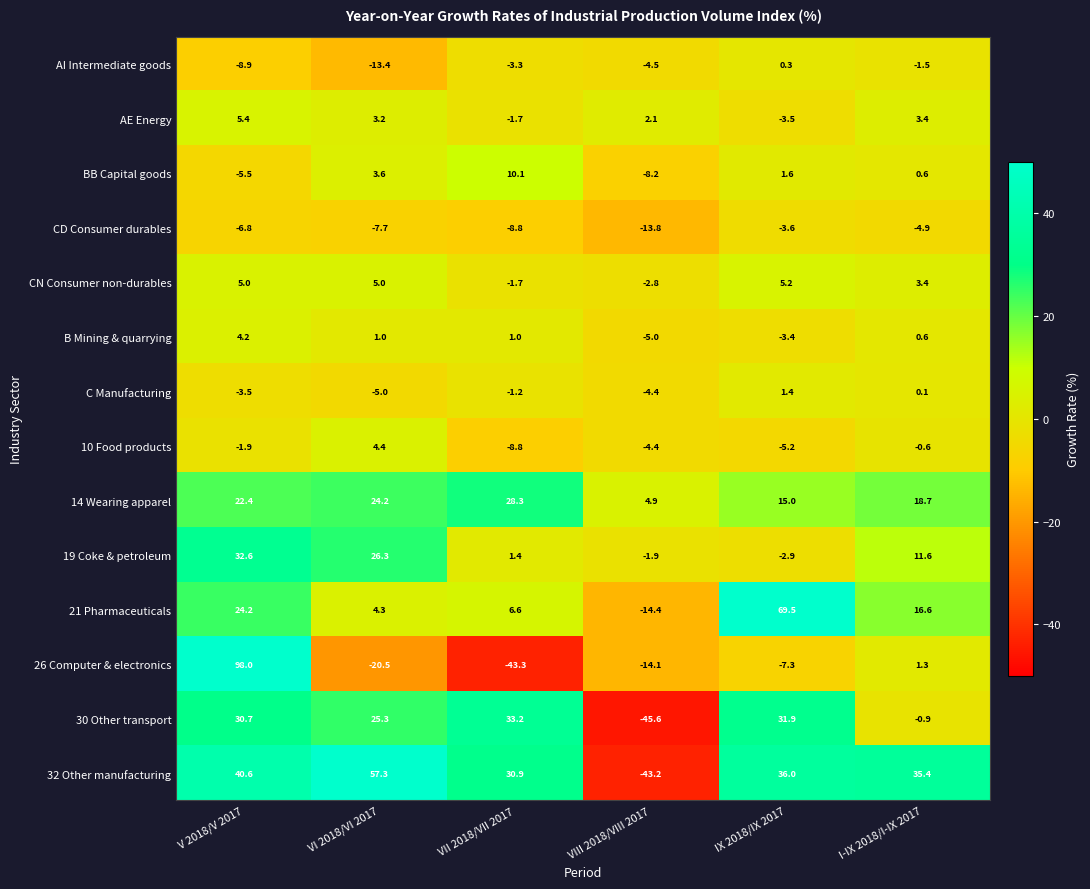

At how many categories does at least one series exceed 90?

1